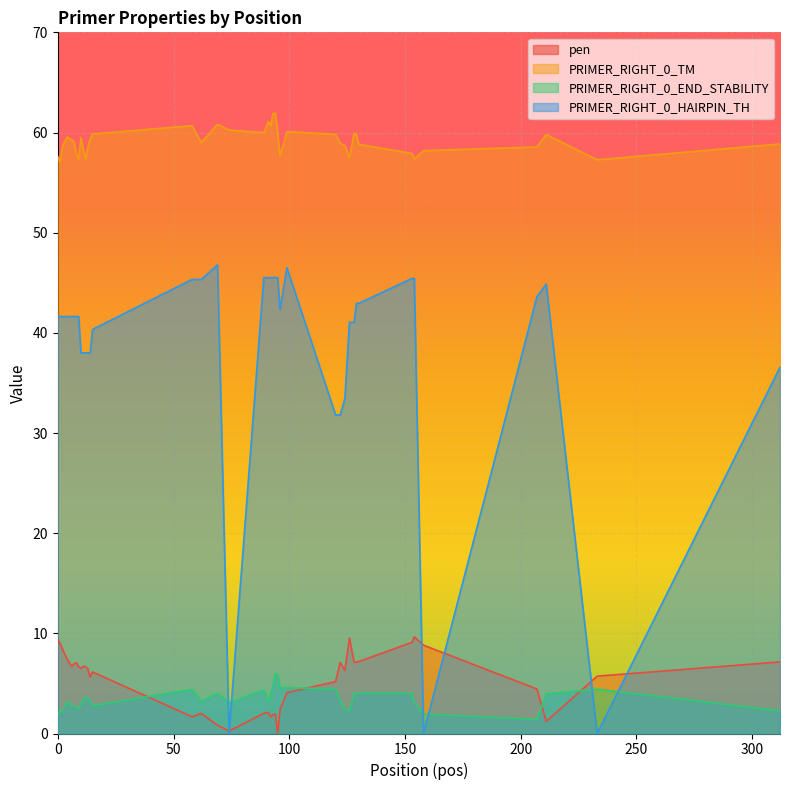

Reading left to right, what are all the values shown in this chart?

pen: 0=9.4	1=9.0	2=8.4	4=7.4	6=6.7	7=6.9	8=7.1	9=6.7	10=6.5	11=6.7	12=6.7	13=6.5	14=5.6	15=6.1	58=1.7	62=2.0	69=0.8	74=0.2	89=2.0	91=2.1	92=1.6	93=1.9	94=1.9	95=0.0	96=2.4	99=4.1	120=5.2	122=7.1	124=6.3	126=9.5	128=7.1	129=7.1	130=7.2	153=9.1	154=9.6	158=8.8	207=4.4	211=1.2	233=5.7	312=7.1
PRIMER_RIGHT_0_TM: 0=57.6	1=57.0	2=58.6	4=59.6	6=59.3	7=59.1	8=57.9	9=57.3	10=59.5	11=58.3	12=57.3	13=58.5	14=59.4	15=59.9	58=60.7	62=59.0	69=60.8	74=60.2	89=60.0	91=61.1	92=60.6	93=61.9	94=61.9	95=60.0	96=57.6	99=60.1	120=59.8	122=58.9	124=58.7	126=57.5	128=59.9	129=59.9	130=58.8	153=57.9	154=57.4	158=58.2	207=58.6	211=59.8	233=57.3	312=58.9
PRIMER_RIGHT_0_END_STABILITY: 0=2.0	1=2.2	2=2.2	4=3.2	6=2.8	7=2.8	8=2.5	9=2.5	10=2.9	11=3.5	12=3.5	13=3.5	14=3.3	15=2.8	58=4.4	62=3.2	69=4.0	74=3.1	89=4.3	91=3.2	92=4.0	93=4.8	94=6.0	95=5.9	96=4.6	99=4.6	120=4.4	122=3.3	124=2.4	126=2.2	128=4.0	129=4.0	130=4.0	153=4.0	154=3.1	158=1.9	207=1.4	211=4.0	233=4.4	312=2.3
PRIMER_RIGHT_0_HAIRPIN_TH: 0=41.6	1=41.6	2=41.6	4=41.6	6=41.6	7=41.6	8=41.6	9=41.6	10=38.0	11=38.0	12=38.0	13=38.0	14=38.0	15=40.3	58=45.3	62=45.3	69=46.8	74=0.0	89=45.5	91=45.5	92=45.5	93=45.5	94=45.5	95=45.5	96=42.4	99=46.5	120=31.8	122=31.8	124=33.4	126=41.0	128=41.0	129=42.9	130=42.9	153=45.4	154=45.4	158=0.0	207=43.6	211=44.9	233=0.0	312=36.6